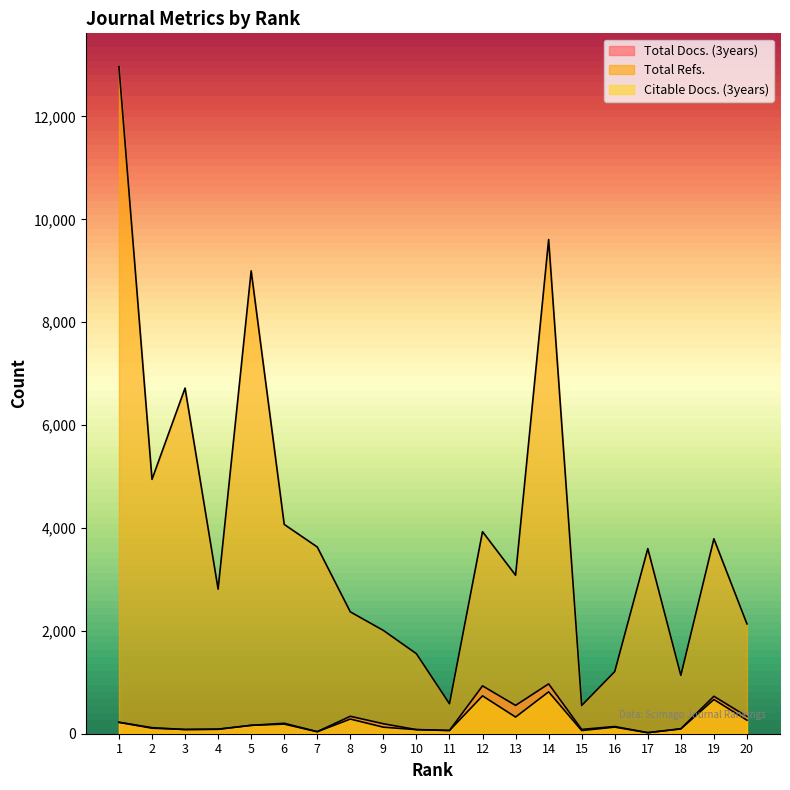

What is the value of the Total Docs. (3years) point at the 18th from the left?

97